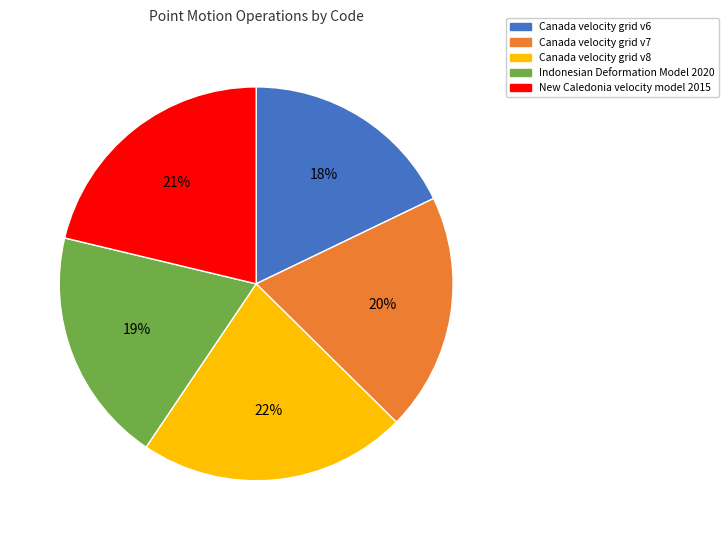

Is it true that New Caledonia velocity model 2015 is 29% of the pie?

False